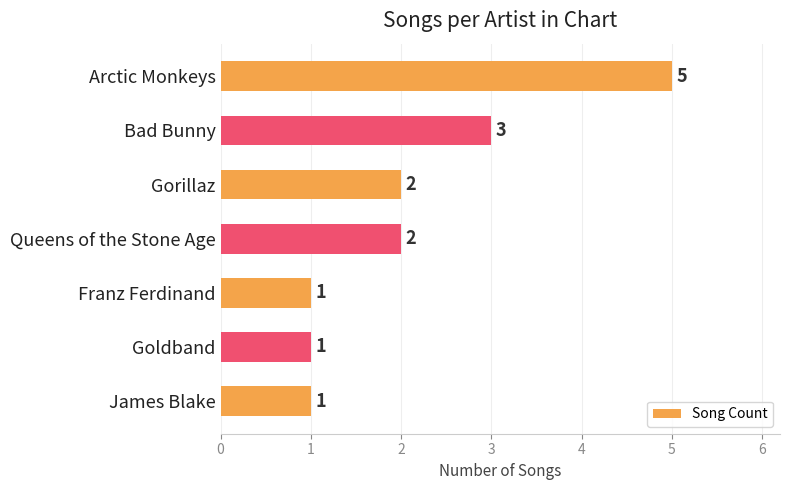

What is the label of the 3rd bar from the bottom?

Franz Ferdinand